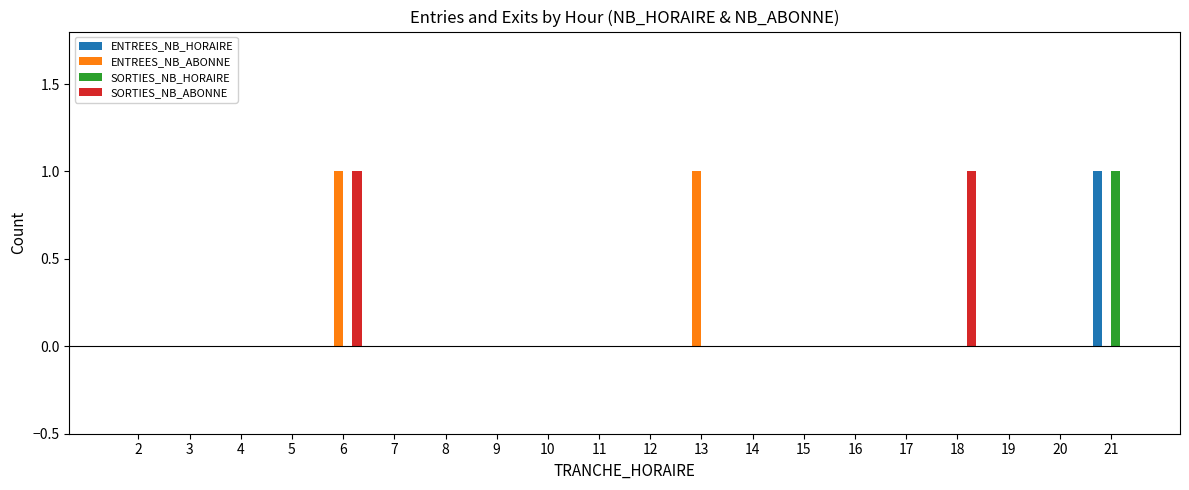

True or false: ENTREES_NB_ABONNE has a value of 0 at 2.

True